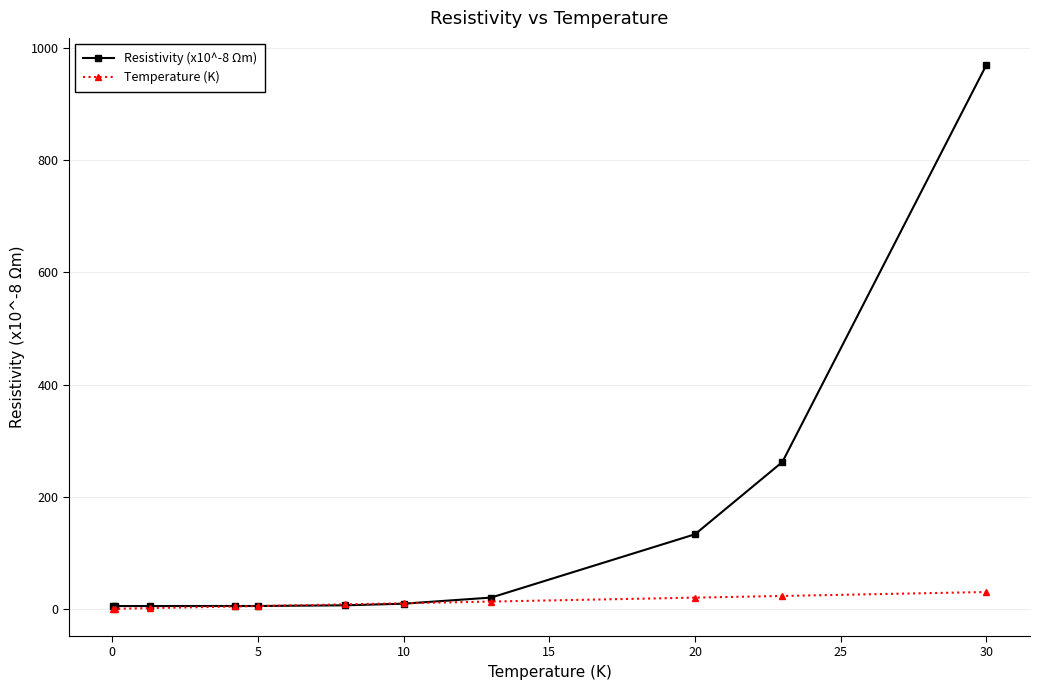

What is the average value of the Temperature (K) series?

10.4